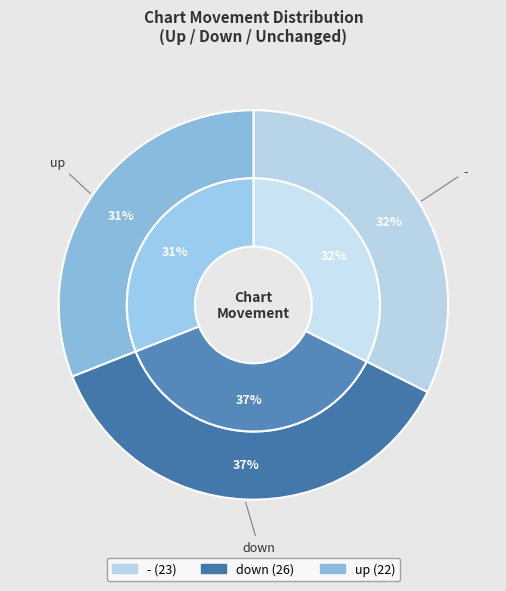

How many segments does this pie chart have?

3